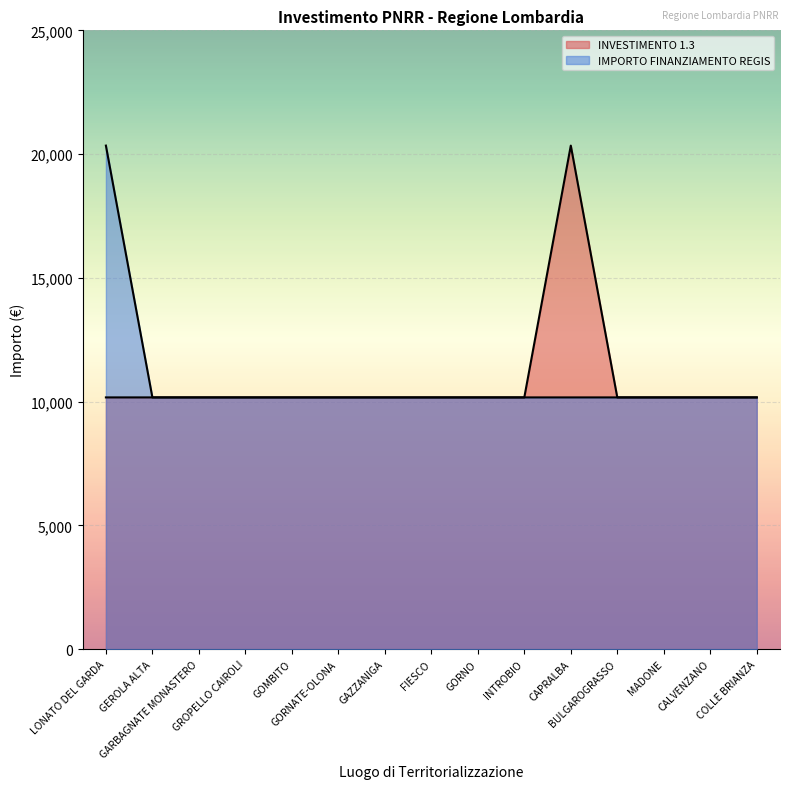

Where is INVESTIMENTO 1.3 nearest to the value 15258?

LONATO DEL GARDA